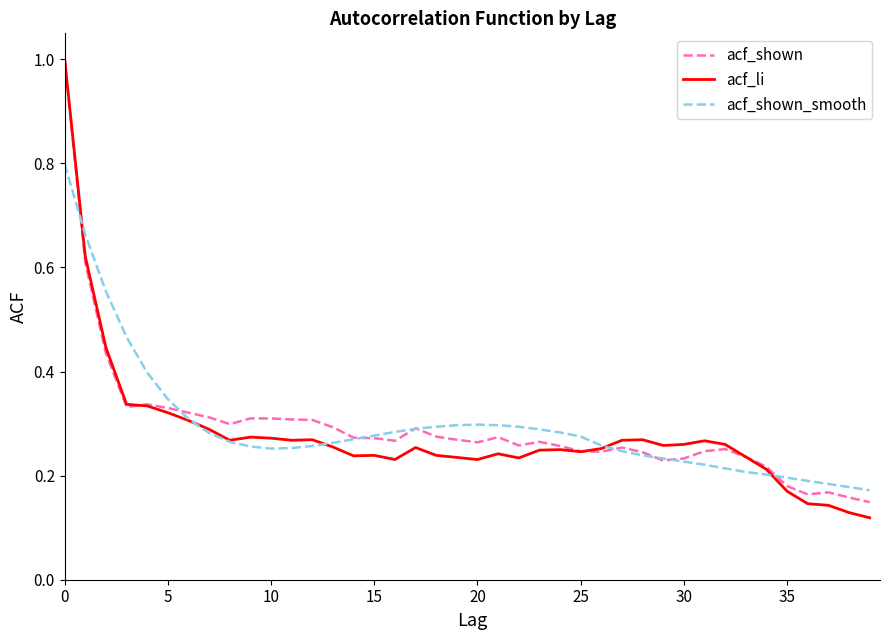

What is the sum of all acf_shown values?

11.7